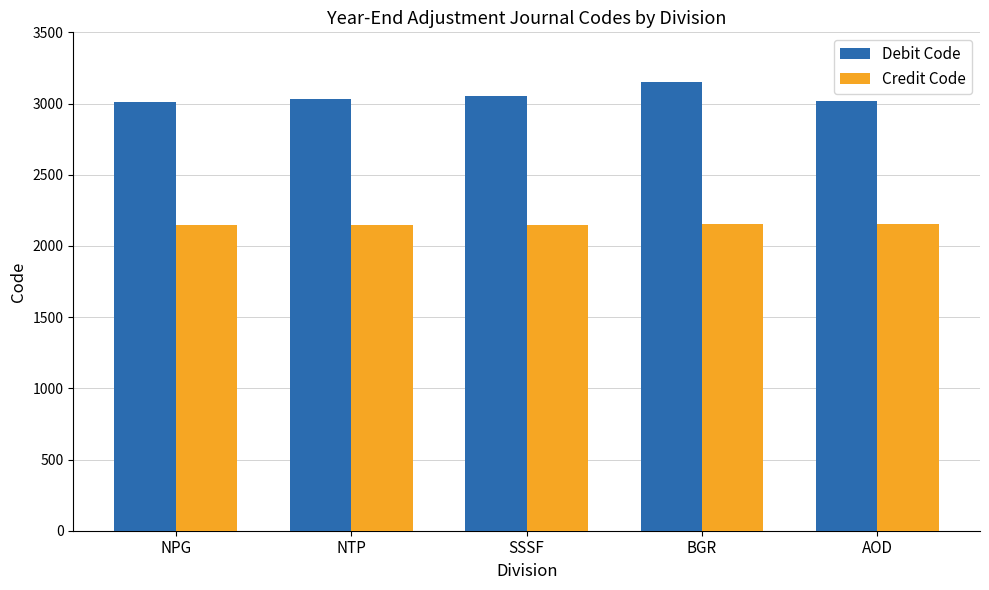

What is the sum of the Credit Code values at BGR and AOD?

4303